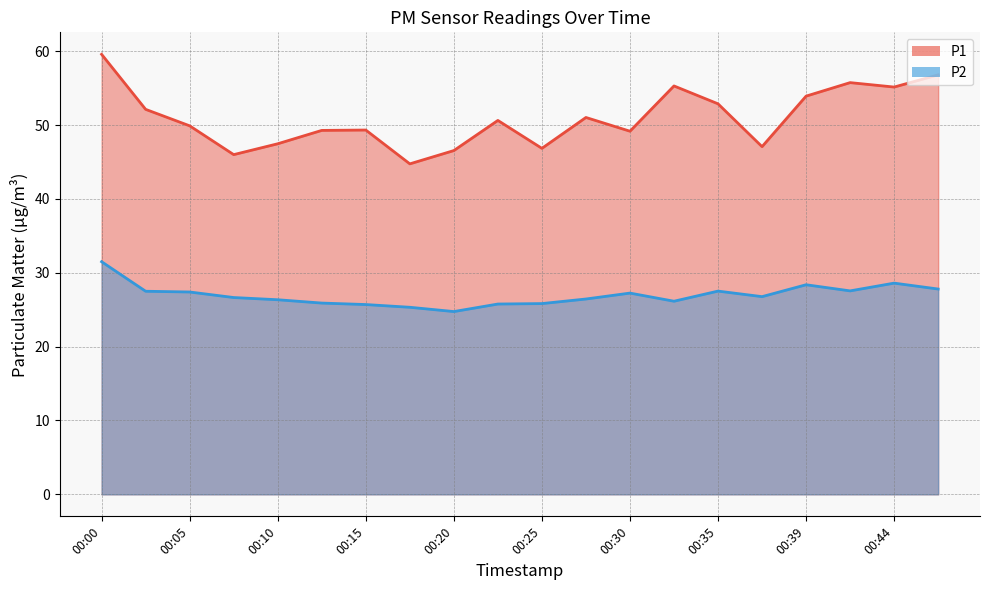

How many data points does each series have?

20